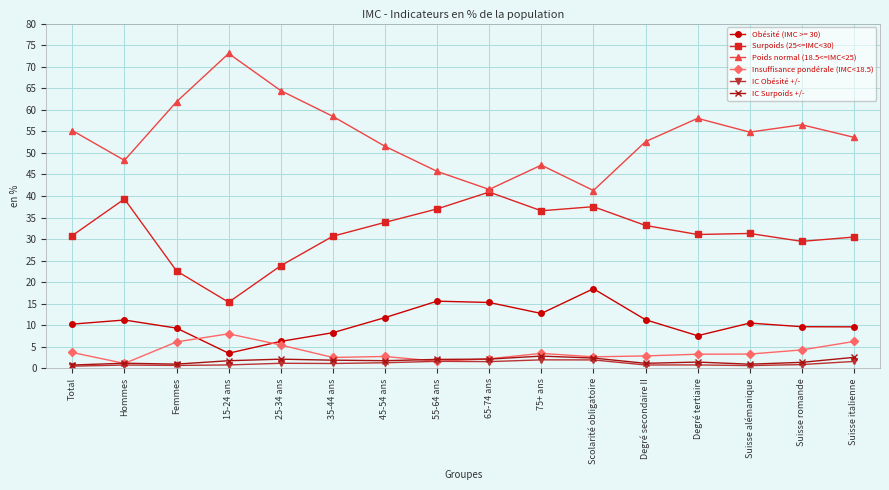

Count the number of data series in this chart.

6